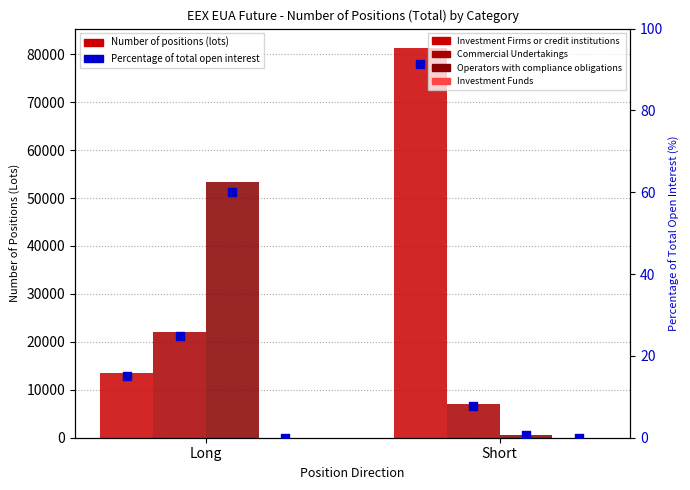

Is the value of Investment Funds at Long greater than the value of Investment Firms or credit institutions (%) at Short?

No